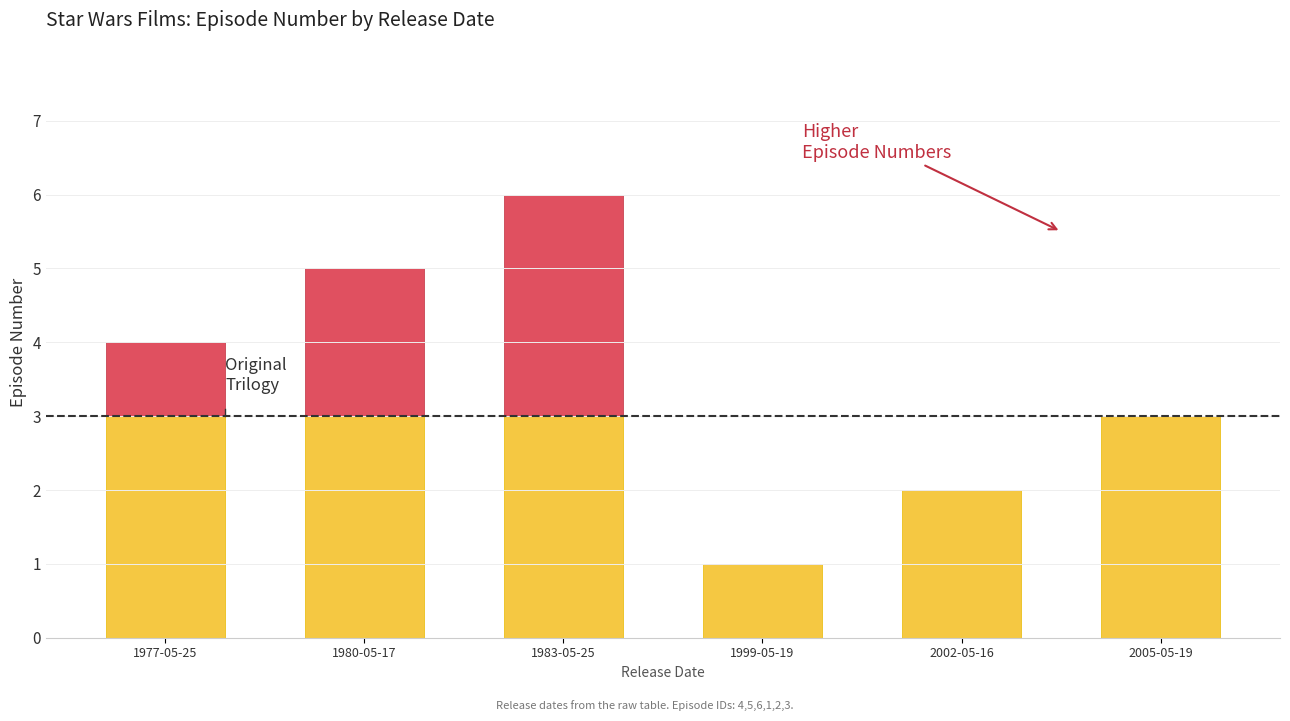

At which category is the sum across all series the highest?

1983-05-25